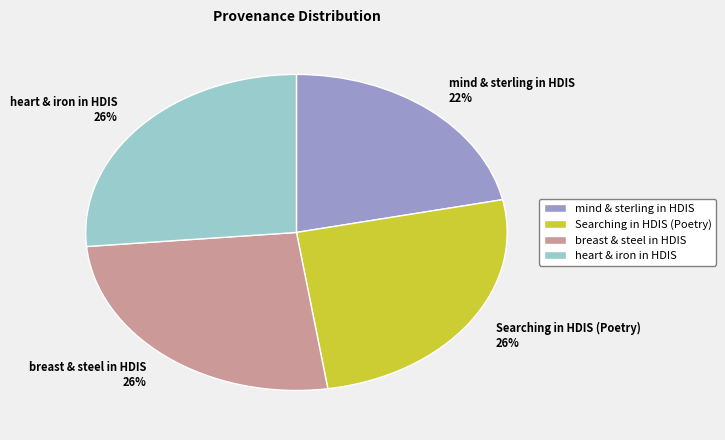

To the nearest percent, what is the combined percentage of mind & sterling in HDIS 22% and heart & iron in HDIS 26%?

48%